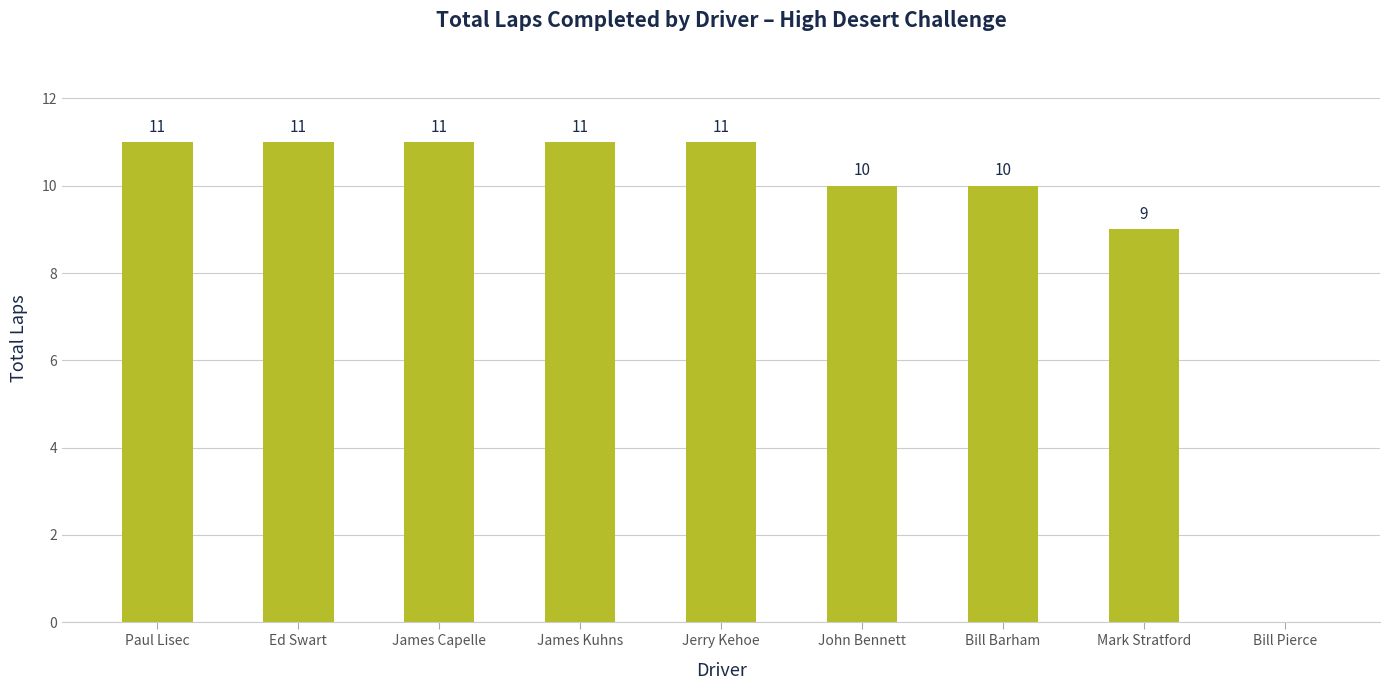

Which has a higher value, Paul Lisec or Bill Pierce?

Paul Lisec